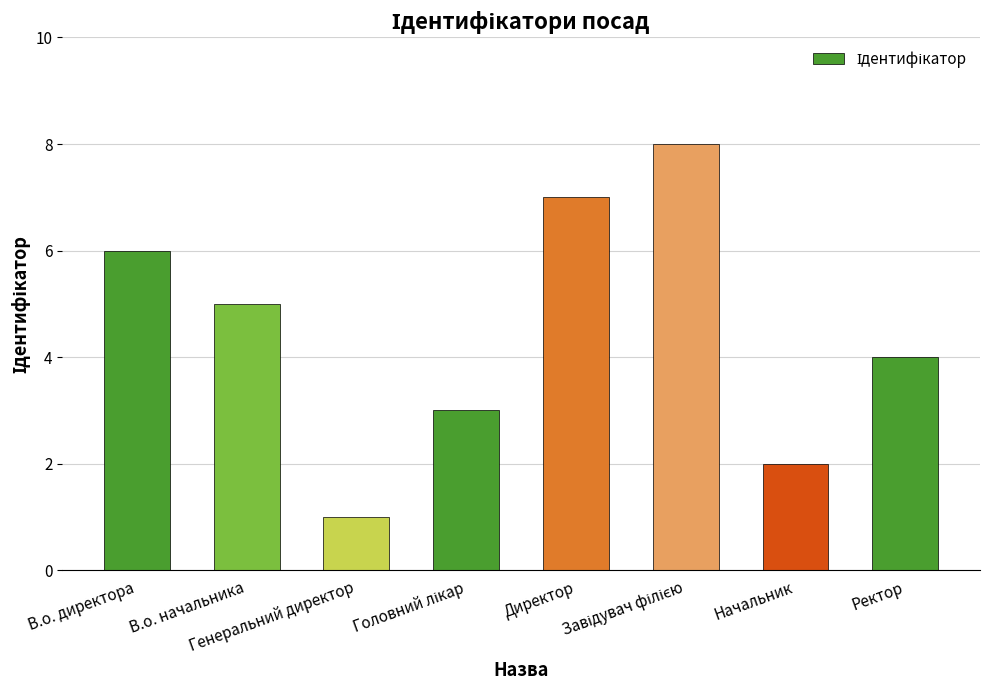

What is the sum of all values?

36